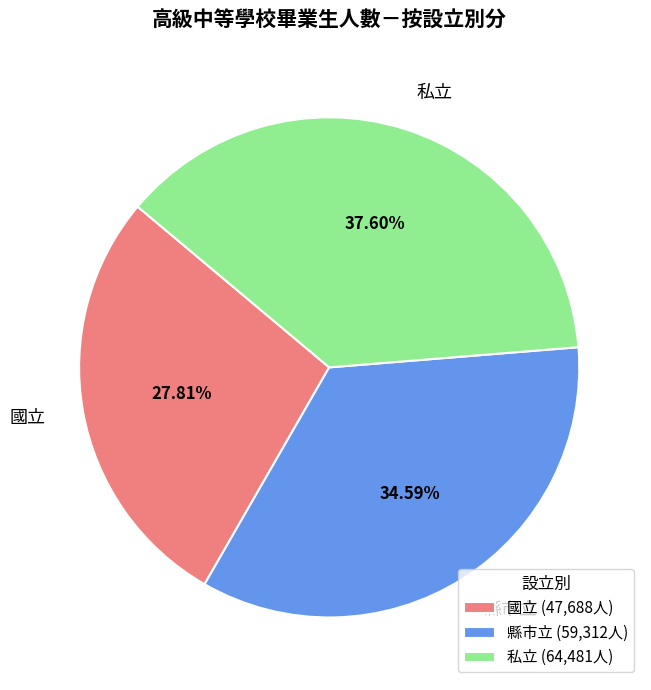

To the nearest percent, what portion does 私立 represent?

38%